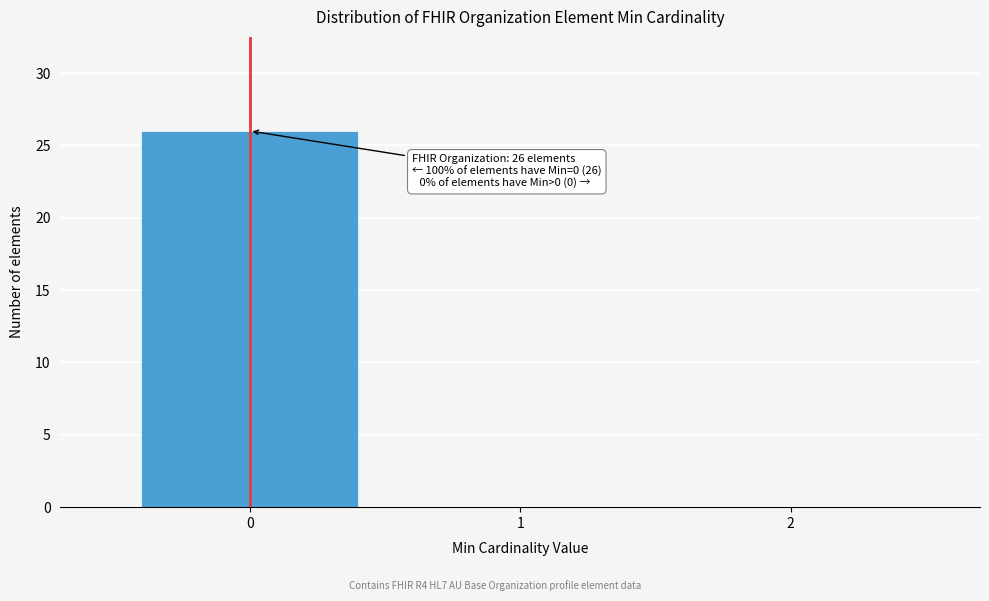

Reading left to right, what are all the values shown in this chart?

0=26	1=0	2=0